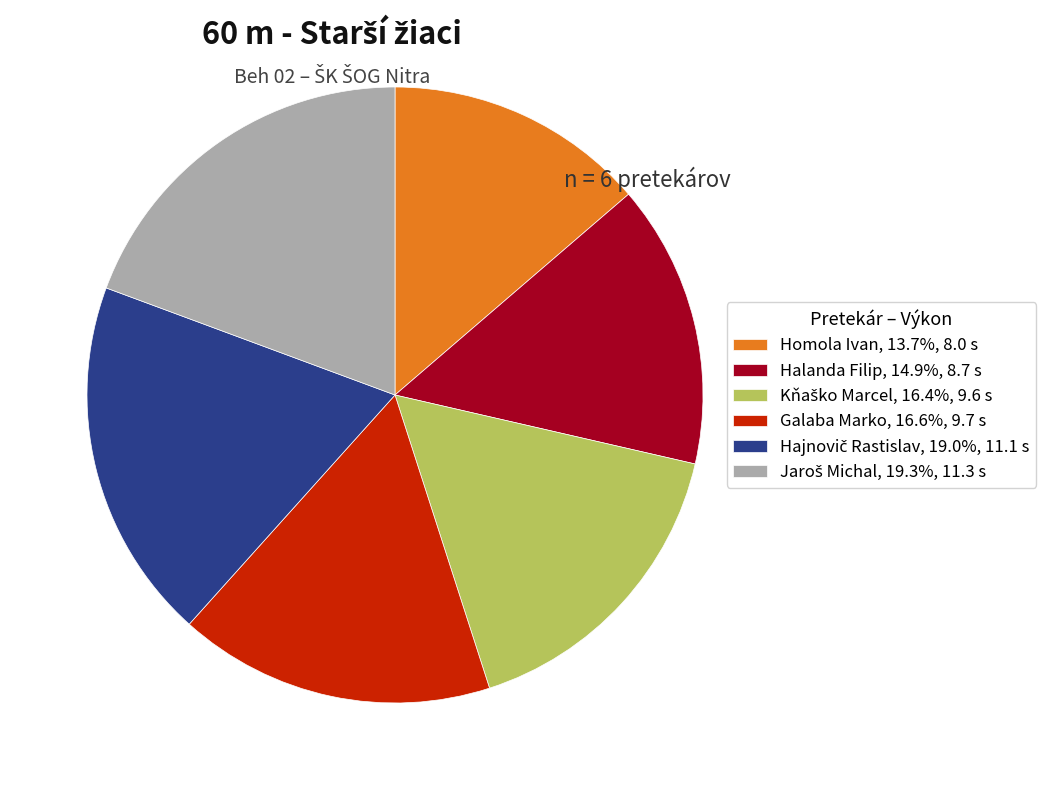

Is there any slice that represents more than half of the pie?

No